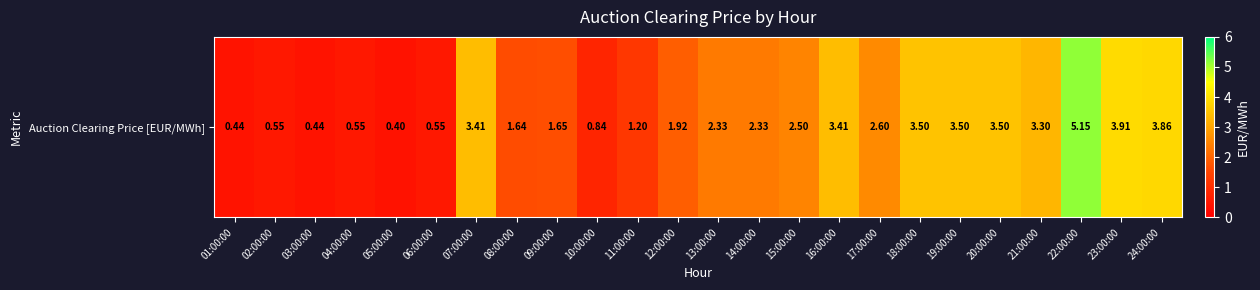

At which label does the data first exceed 2?

07:00:00